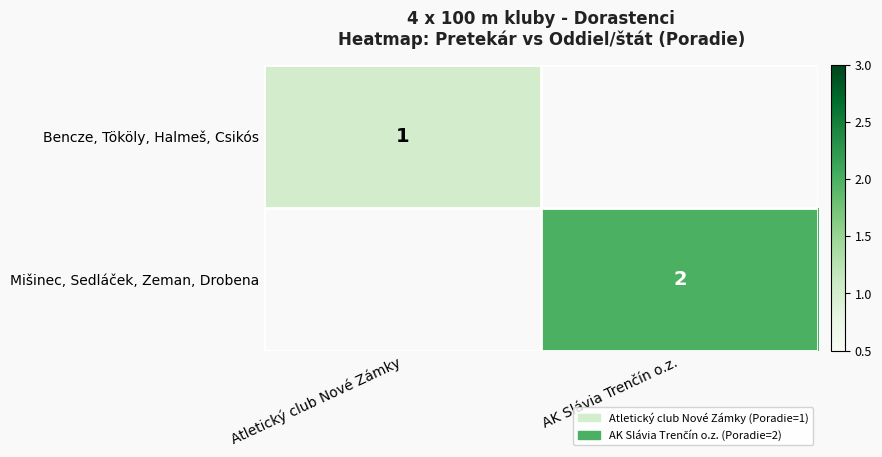

At which category is the sum across all series the highest?

AK Slávia Trenčín o.z.